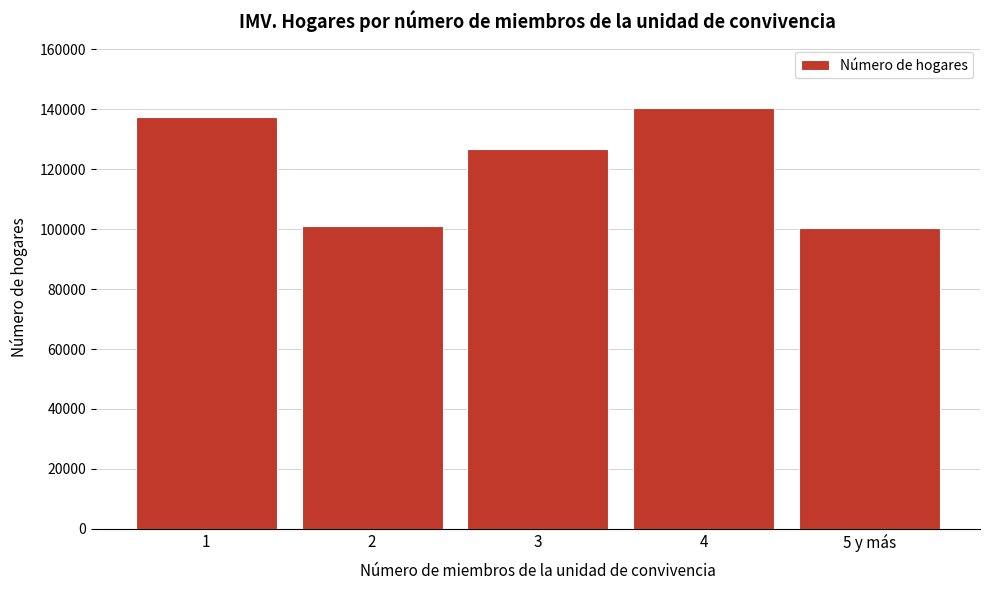

What is the label of the 1st bar from the right?

5 y más